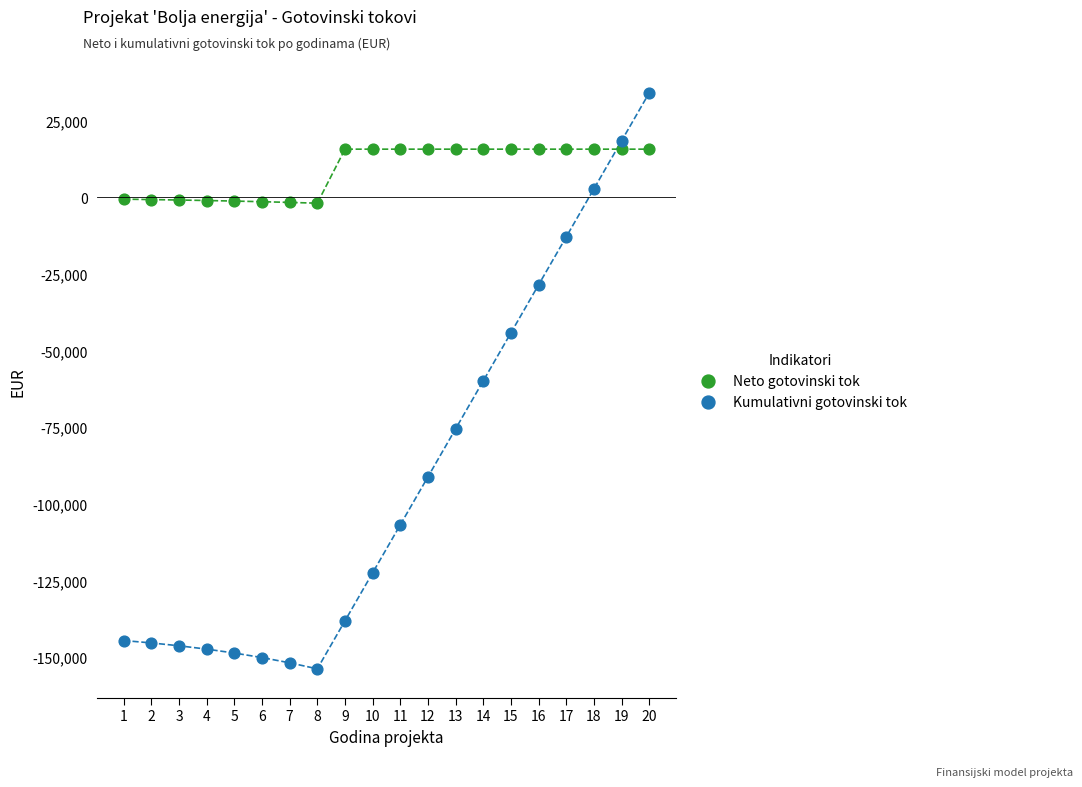

Which series has the largest Y range (max minus min)?

Kumulativni gotovinski tok